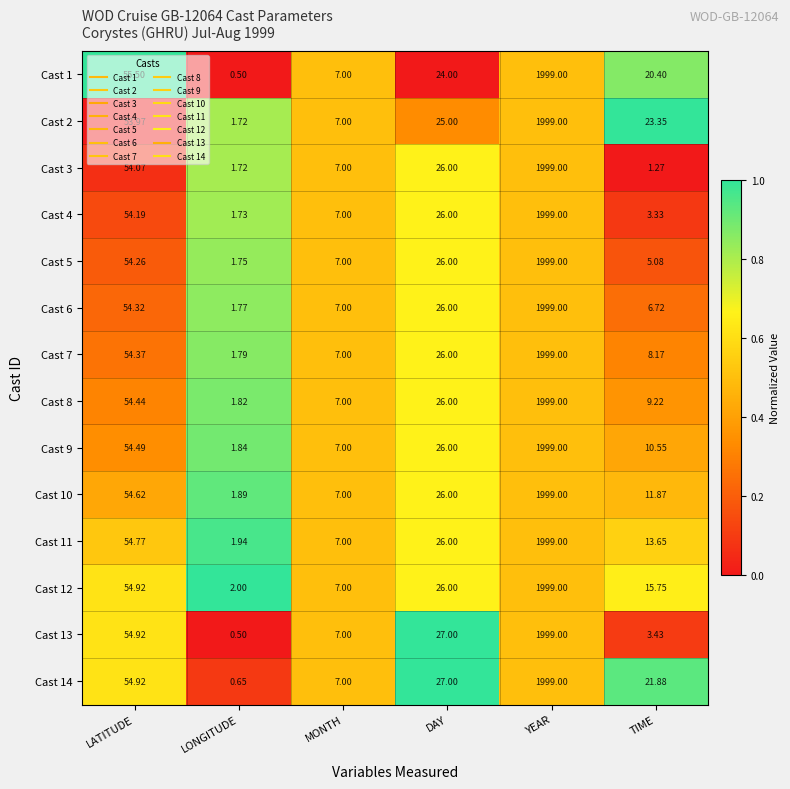

At which label does Cast 12 reach its minimum?

LONGITUDE